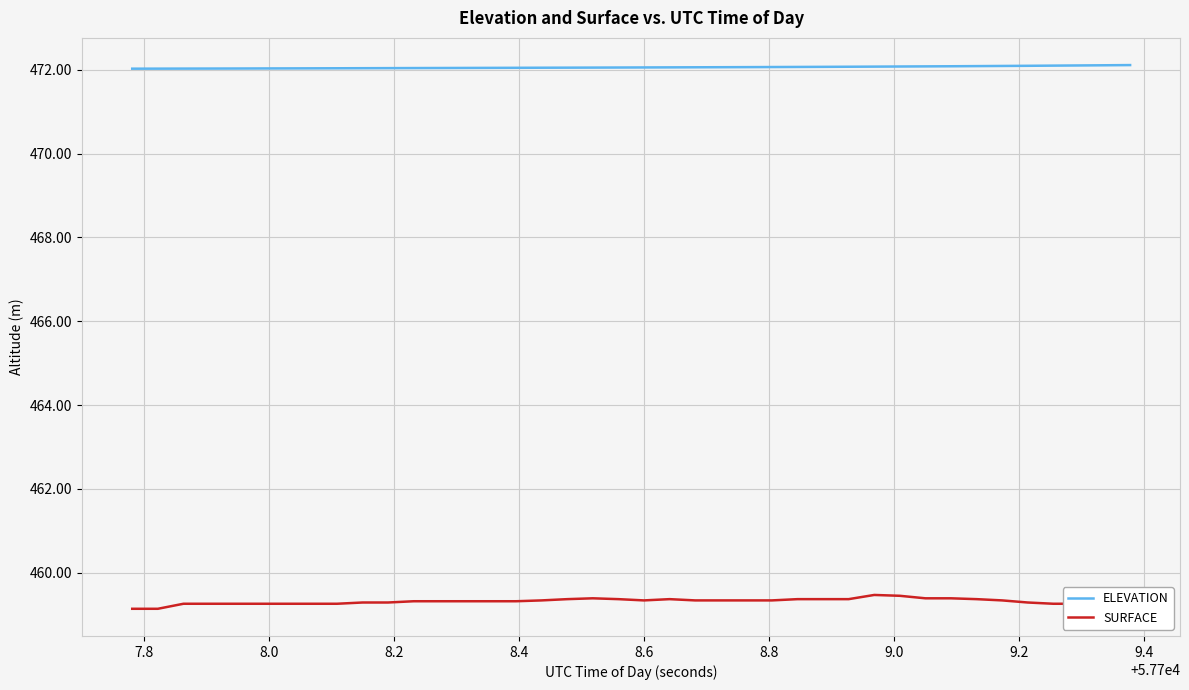

True or false: SURFACE and ELEVATION cross at least once.

False